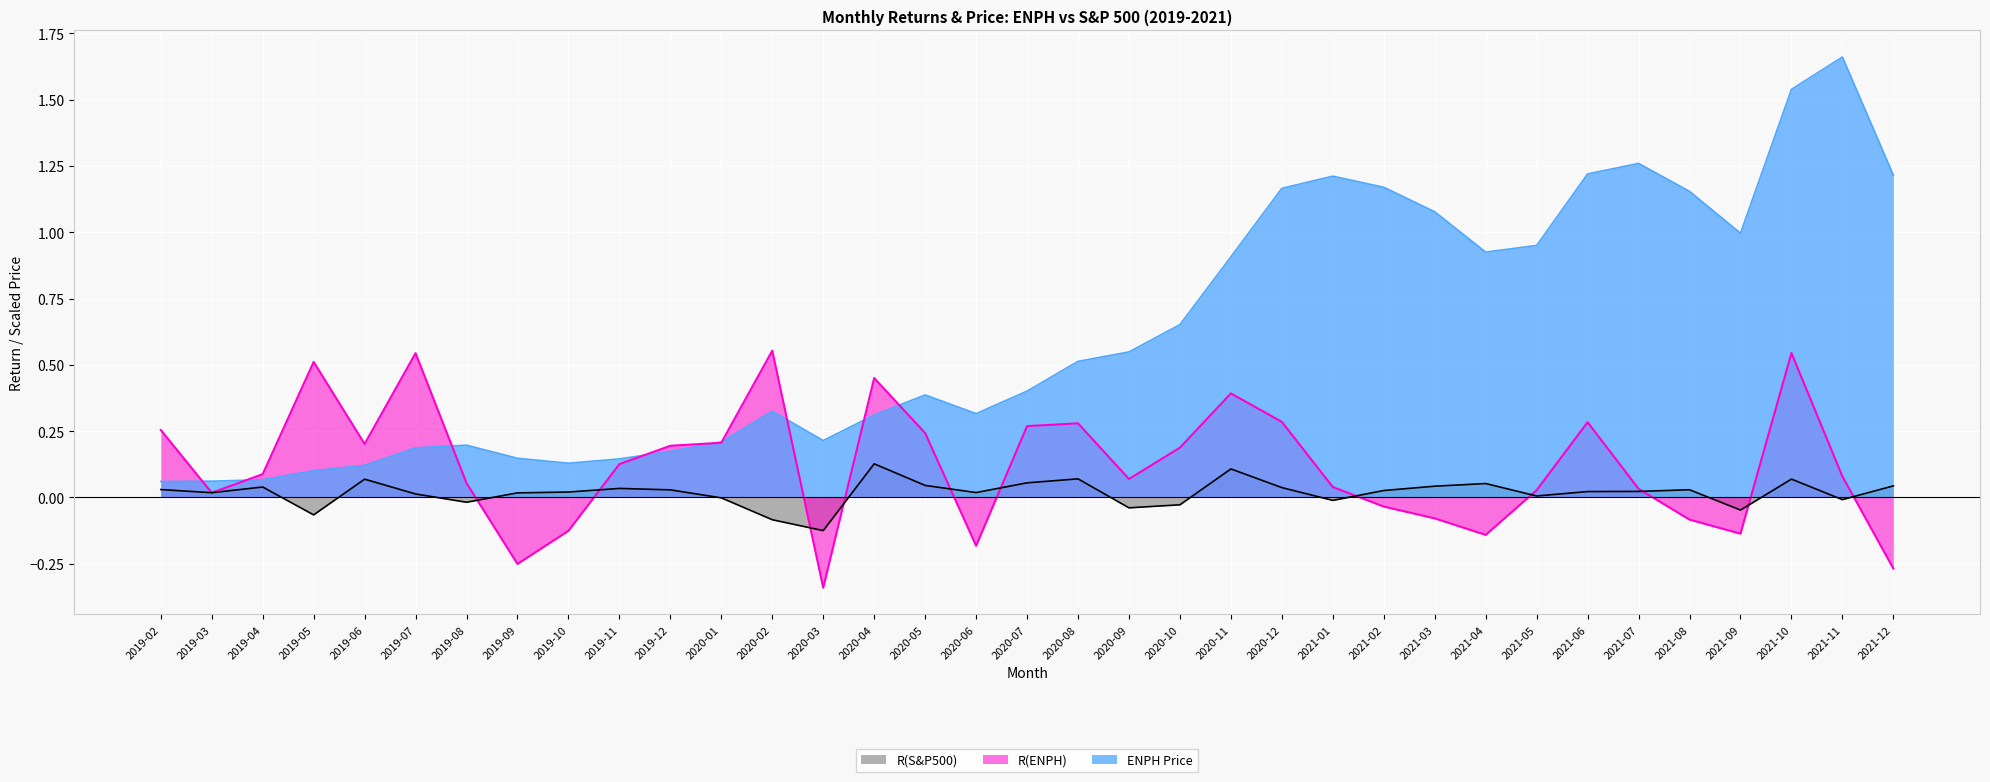

What is the value of the ENPH Price point at the 9th from the left?

0.1